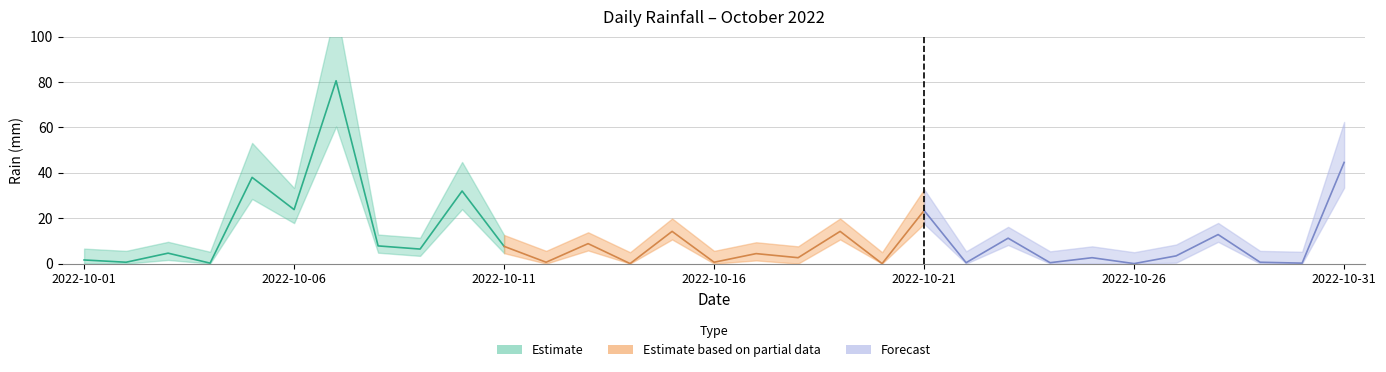

True or false: the data shows 8.8 at 2022-10-13.

True